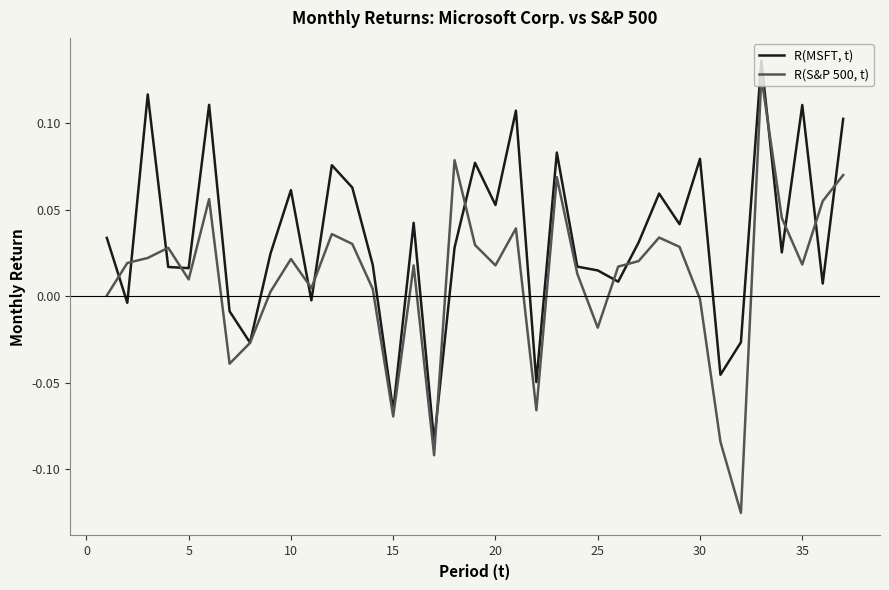

True or false: R(S&P 500, t) has more than 0 interior local peaks.

True